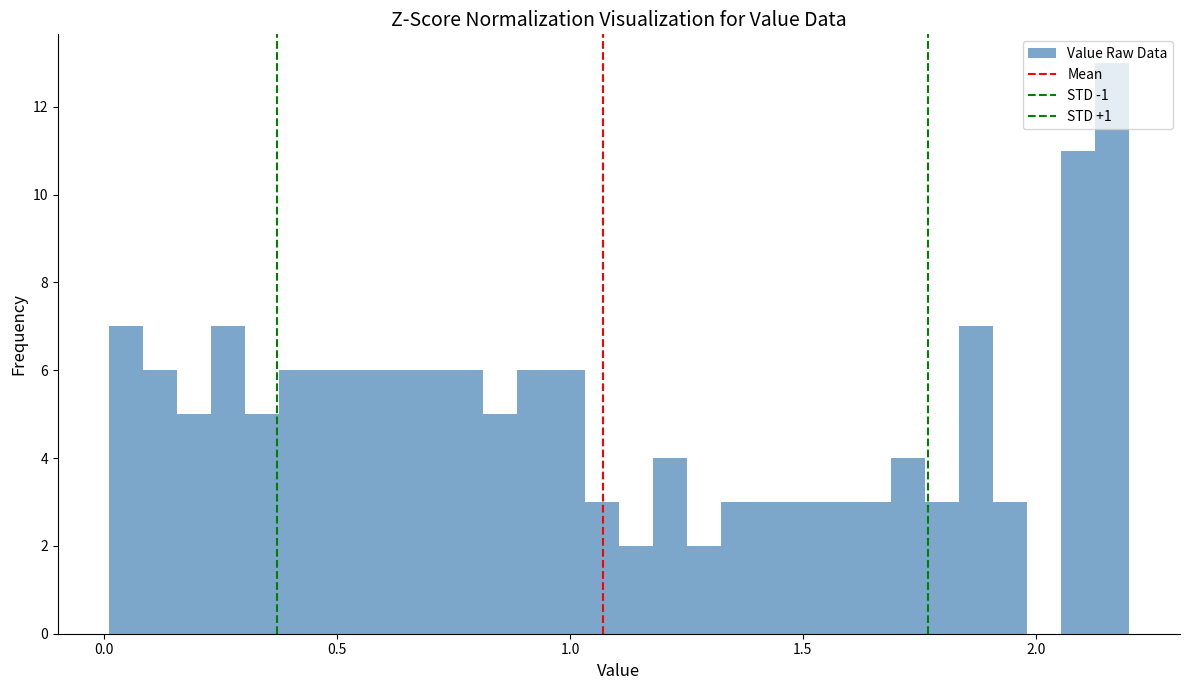

Around what value on the x-axis is the tallest bar? Give the approximate position of its centre, as read against the axis.

2.15